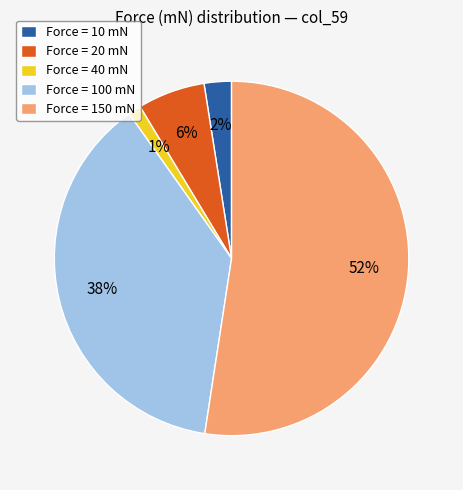

Is the sum of Force = 20 mN and Force = 10 mN greater than half?

No